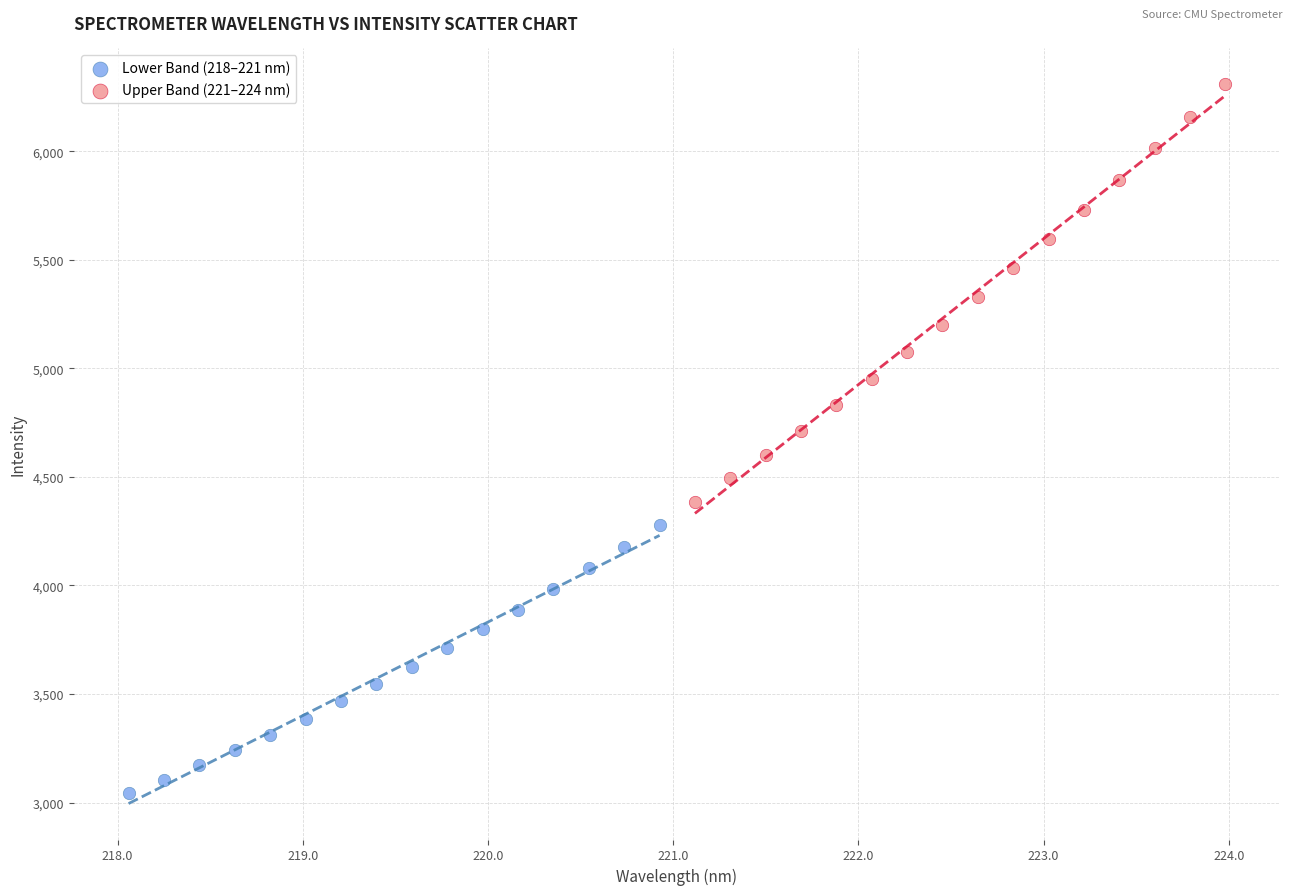

Which series contains the lowest Y value?

Lower Band (218–221 nm)